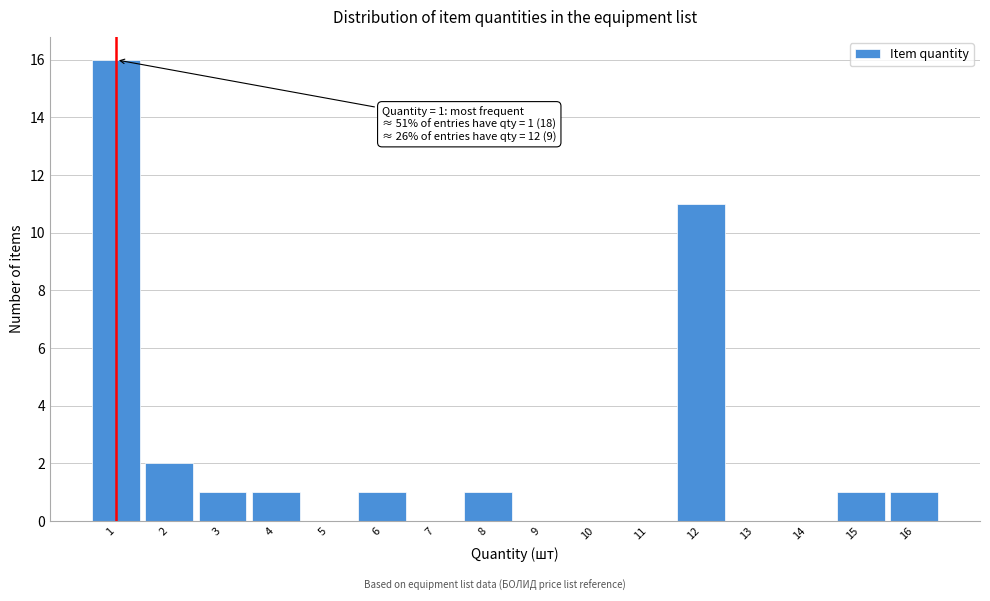

Over which range of the x-axis is the bar tallest?

0.5 to 1.5